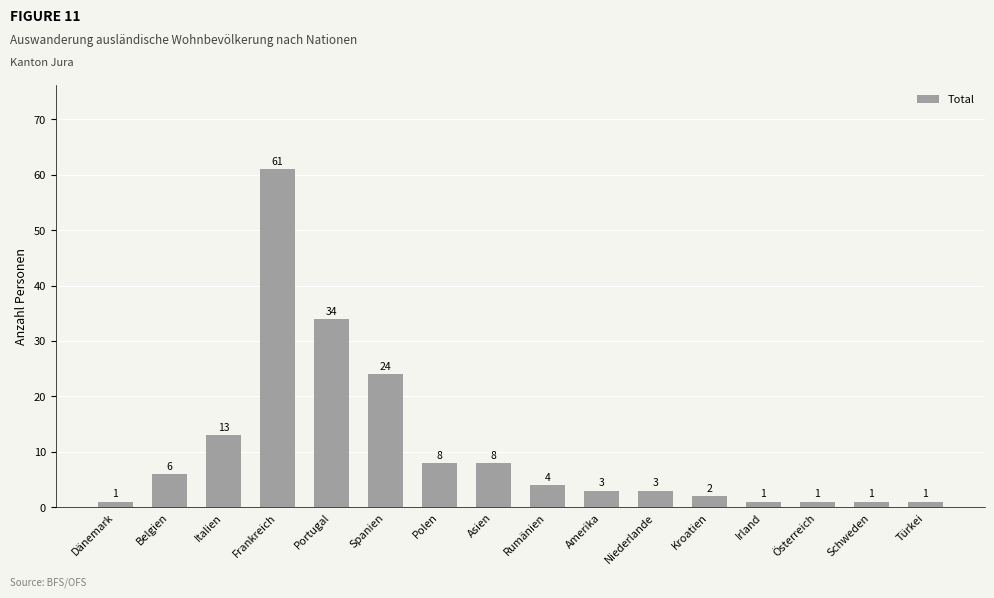

What is the difference between the maximum and minimum values?

60